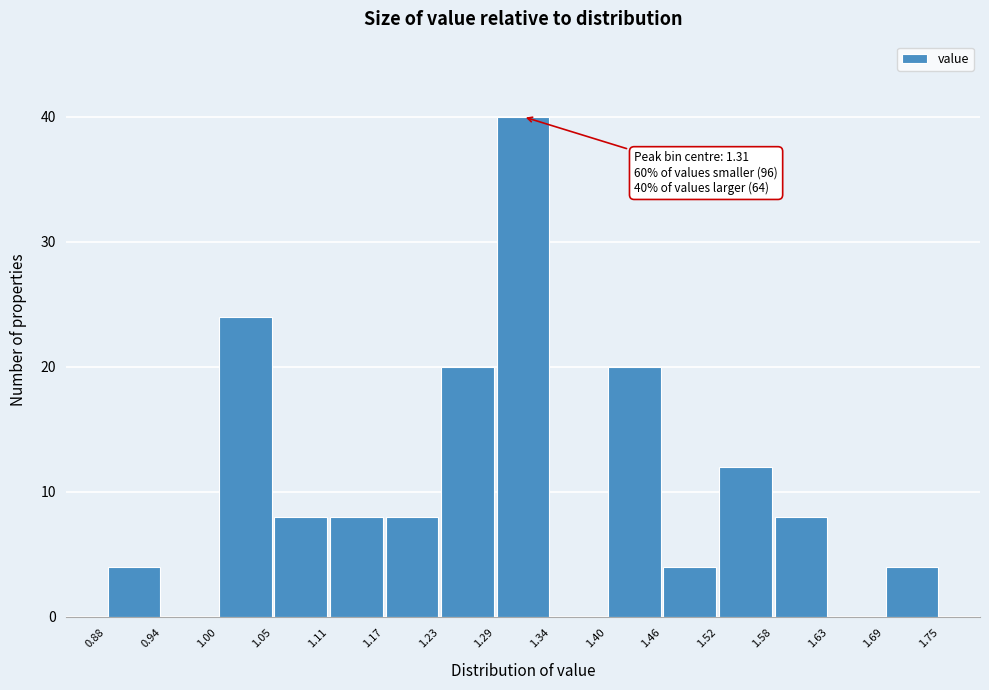

Over which range of the x-axis is the bar tallest?

1.29 to 1.34